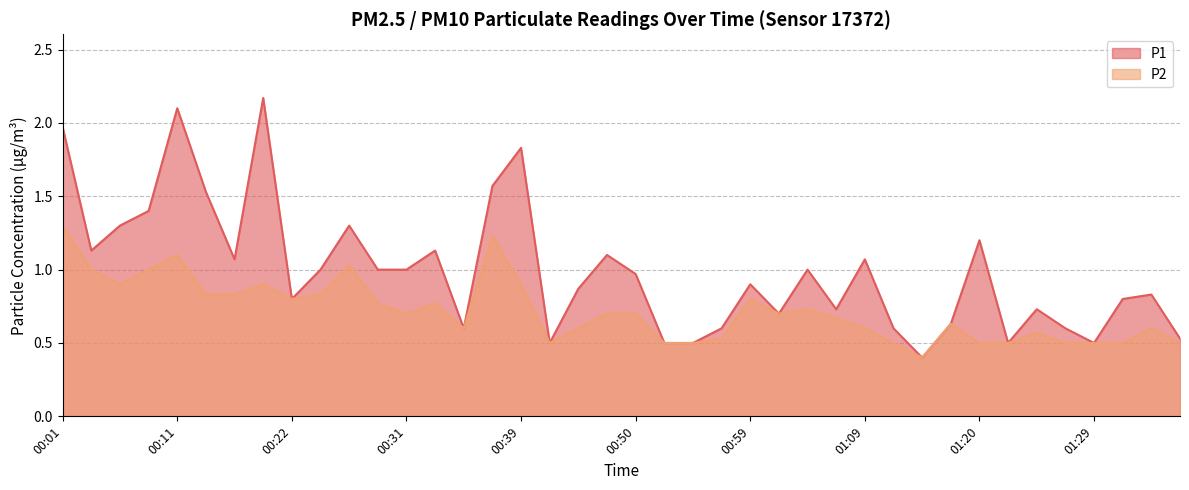

In P1, how many points are lower than both neighbors (excluding endpoints)?

10